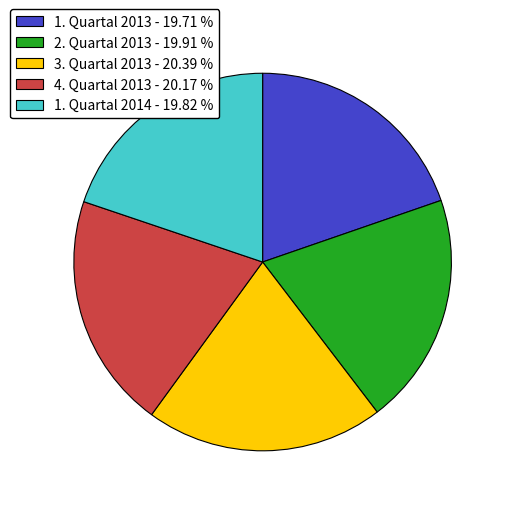

What is the ratio of the value at 1. Quartal 2014 - 19.82 % to the value at 1. Quartal 2013 - 19.71 %?

1.0